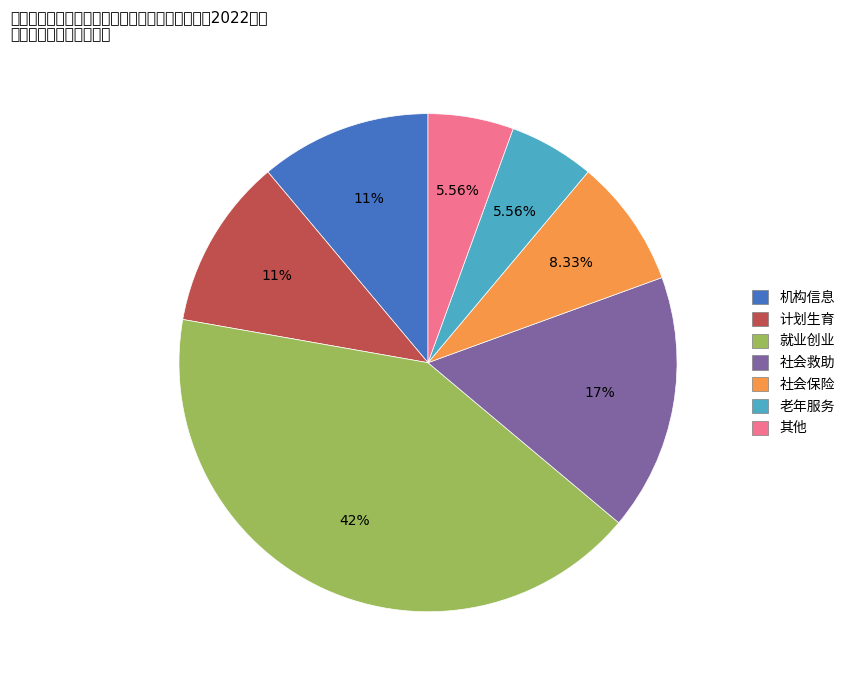

To the nearest percent, what percentage of the pie is 社会保险?

8%